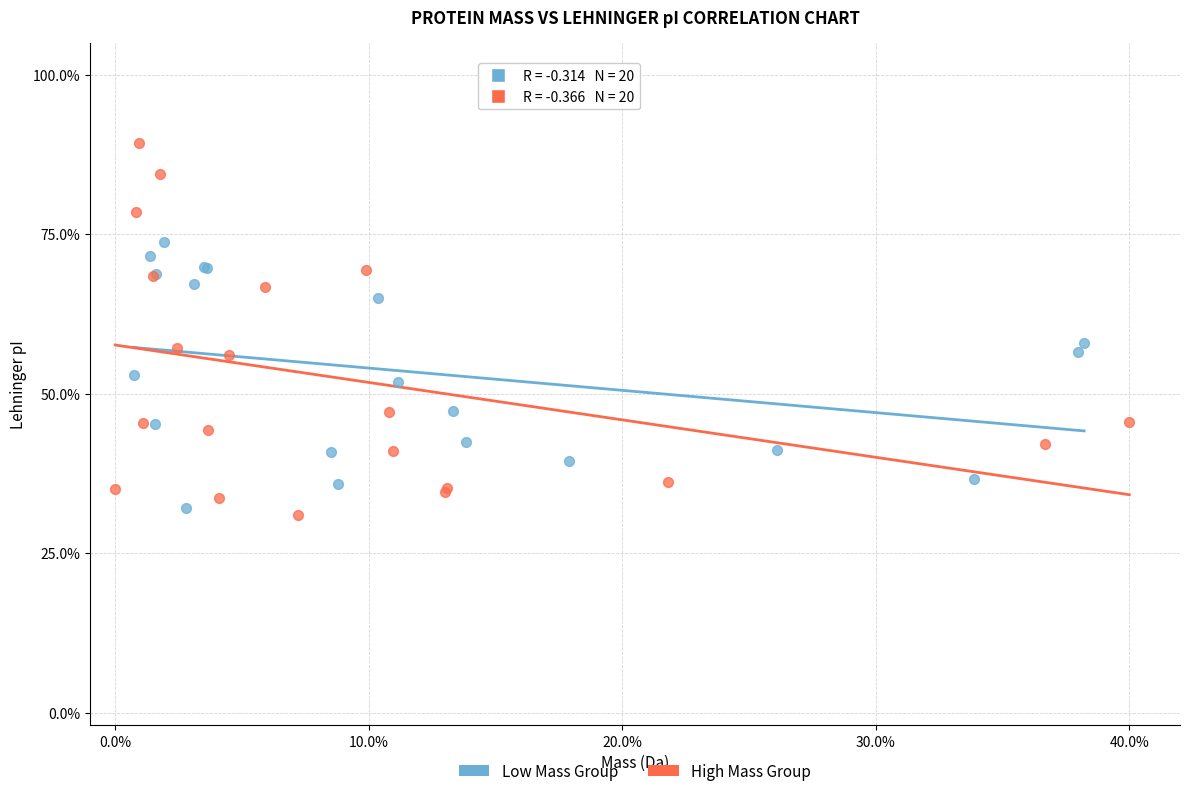

Which series contains the highest Y value?

High Mass Group